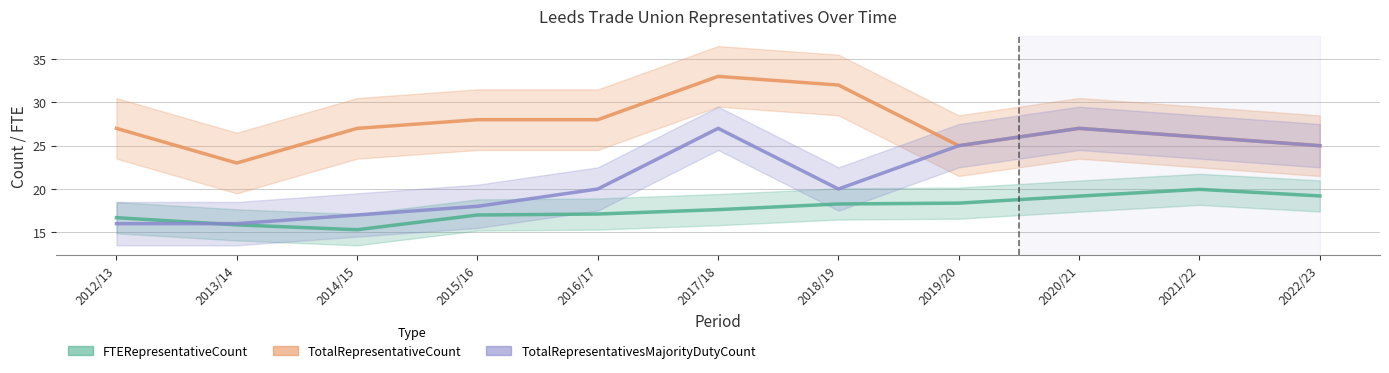

Rank the series by their maximum value, from highest to lowest.

TotalRepresentativeCount, TotalRepresentativesMajorityDutyCount, FTERepresentativeCount